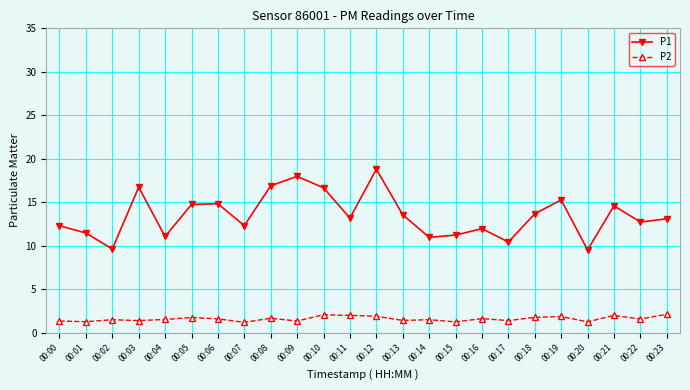

True or false: P2 and P1 intersect in this chart.

False